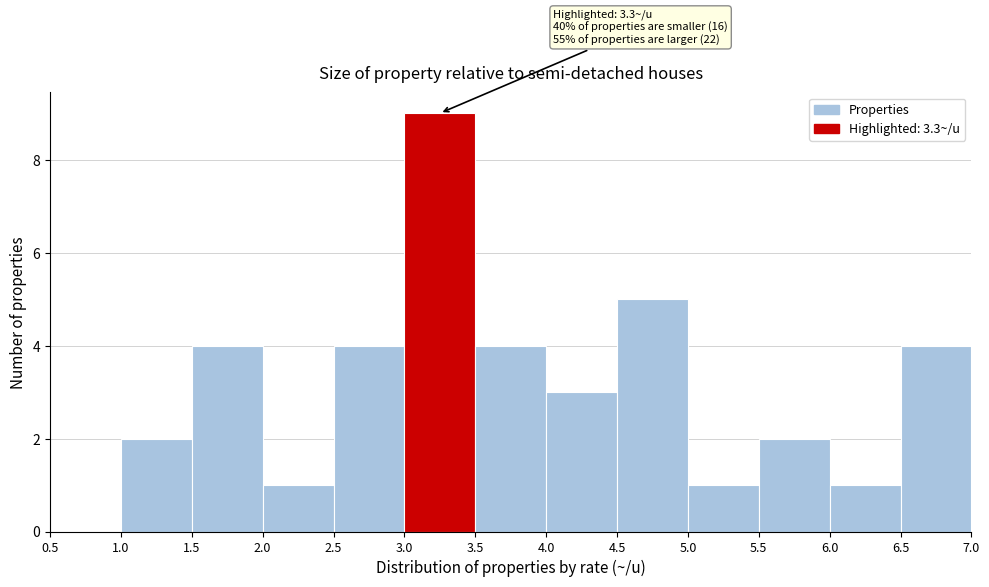

Which range on the x-axis has the tallest bar?

3.0 to 3.5